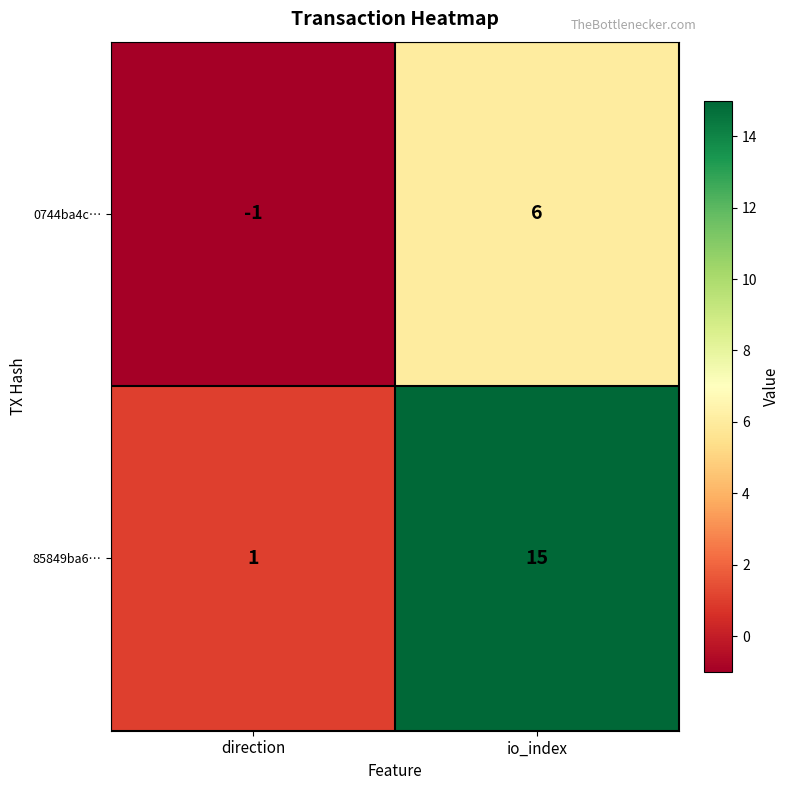

What is the sum of the 0744ba4c… values at direction and io_index?

5